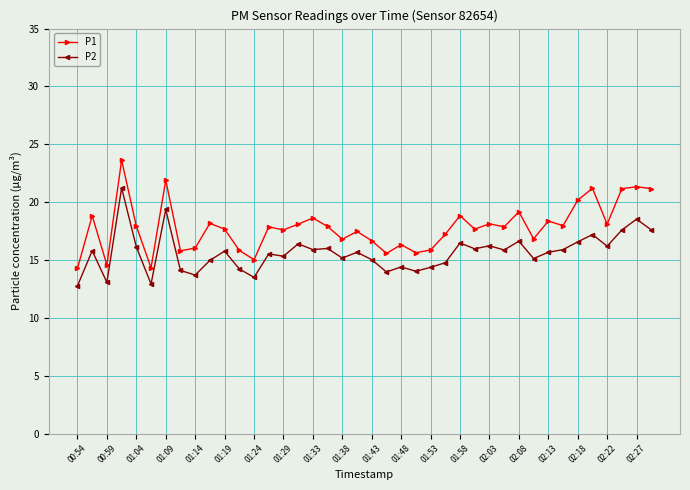

True or false: P2 and P1 cross at least once.

False